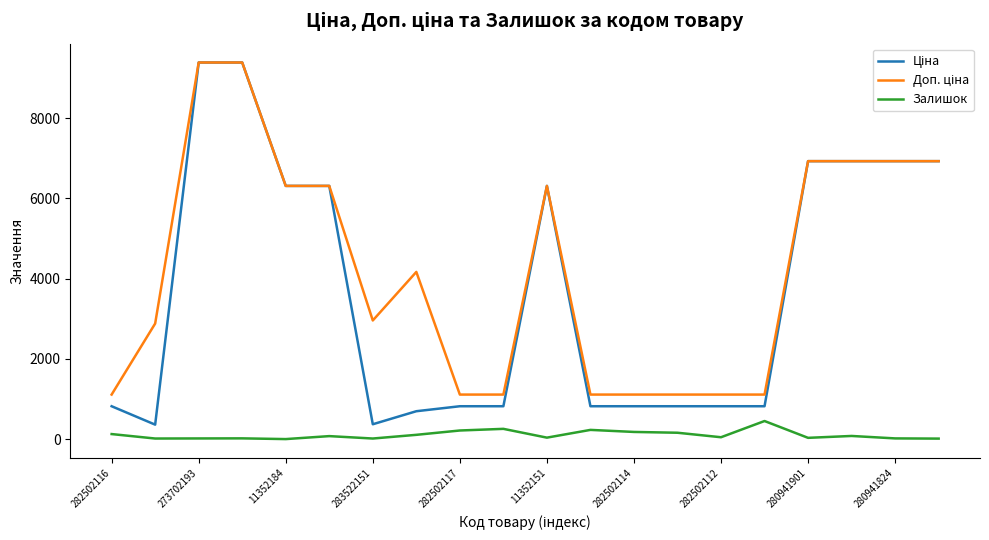

What is the minimum value for Ціна?

359.9